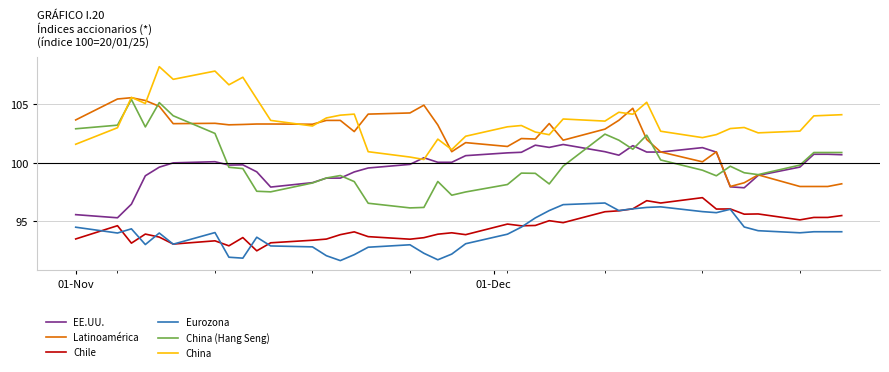

What is the smallest value displayed?

91.6